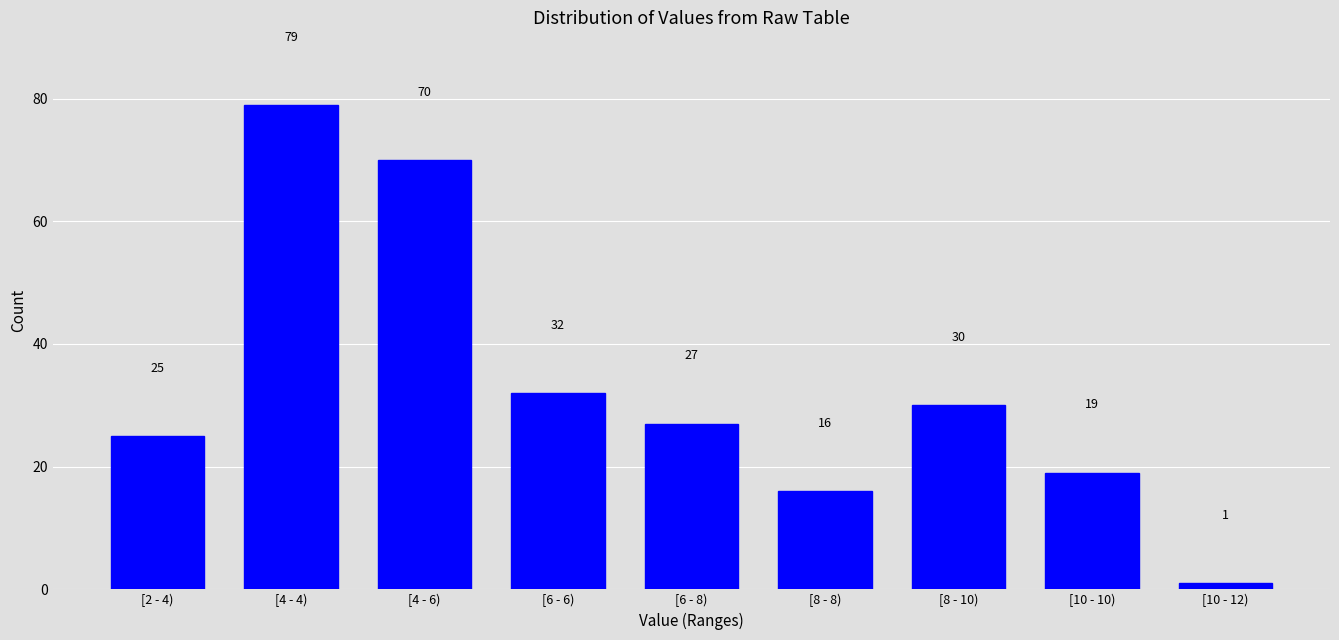

Reading left to right, what are all the values shown in this chart?

[2 - 4)=25	[4 - 4)=79	[4 - 6)=70	[6 - 6)=32	[6 - 8)=27	[8 - 8)=16	[8 - 10)=30	[10 - 10)=19	[10 - 12)=1